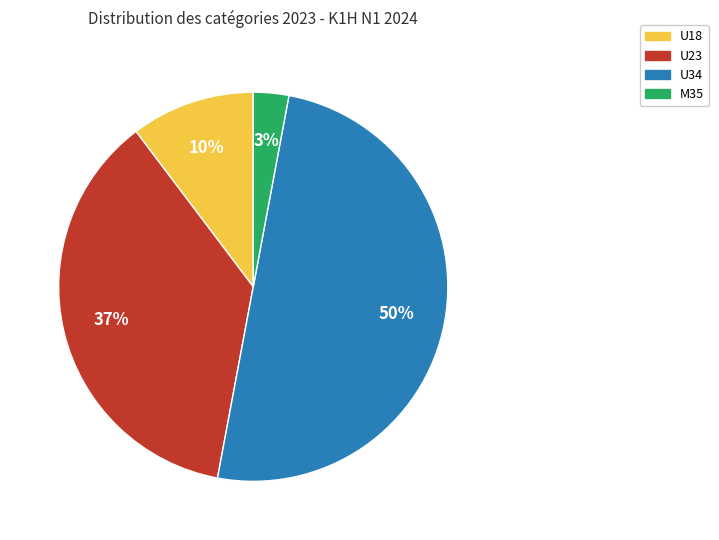

Combined, do U23 and U34 account for over 50%?

Yes